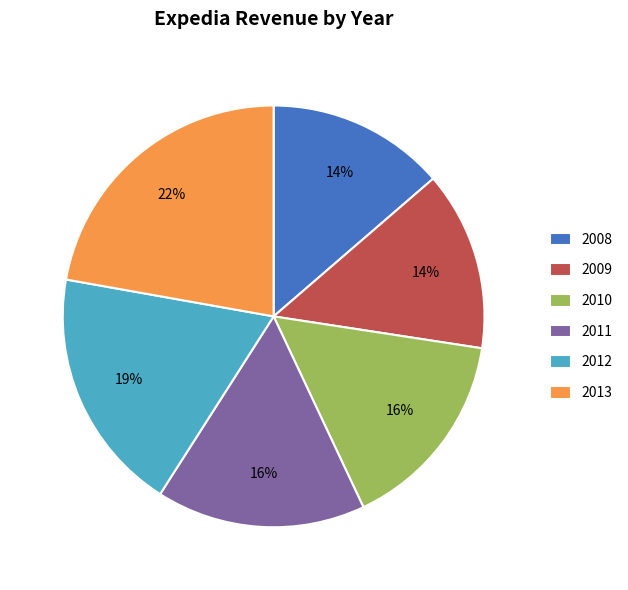

Is the sum of 2013 and 2010 greater than half?

No